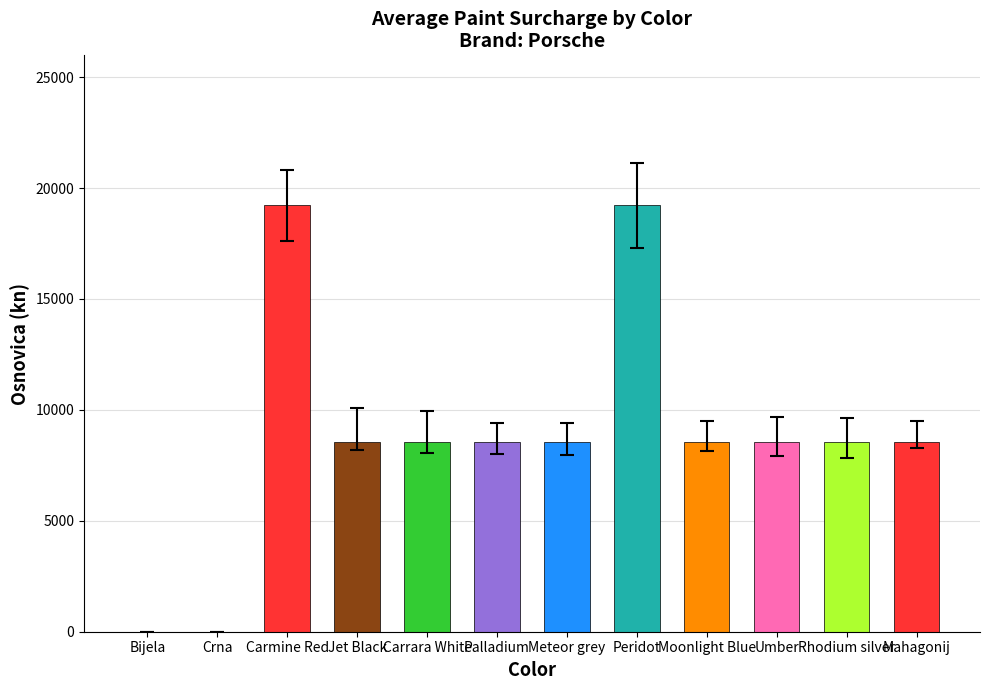

What is the sum of the values at Mahagonij metalik and Moonlight Blue Metalik?

17116.9